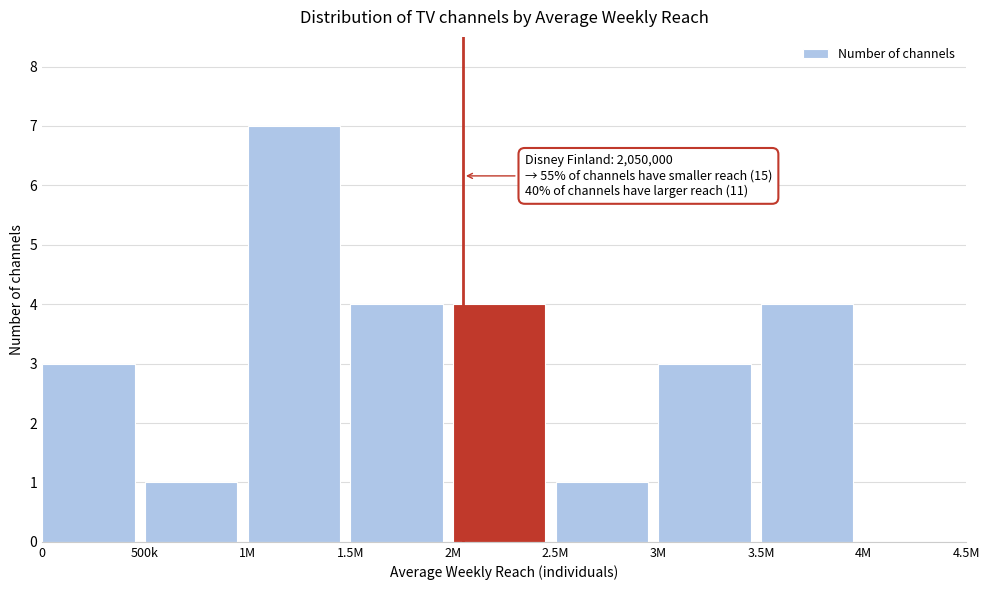

Reading left to right, list all the values displayed in this chart.

0=3	500k=1	1M=7	1.5M=4	2M=4	2.5M=1	3M=3	3.5M=4	4M=0